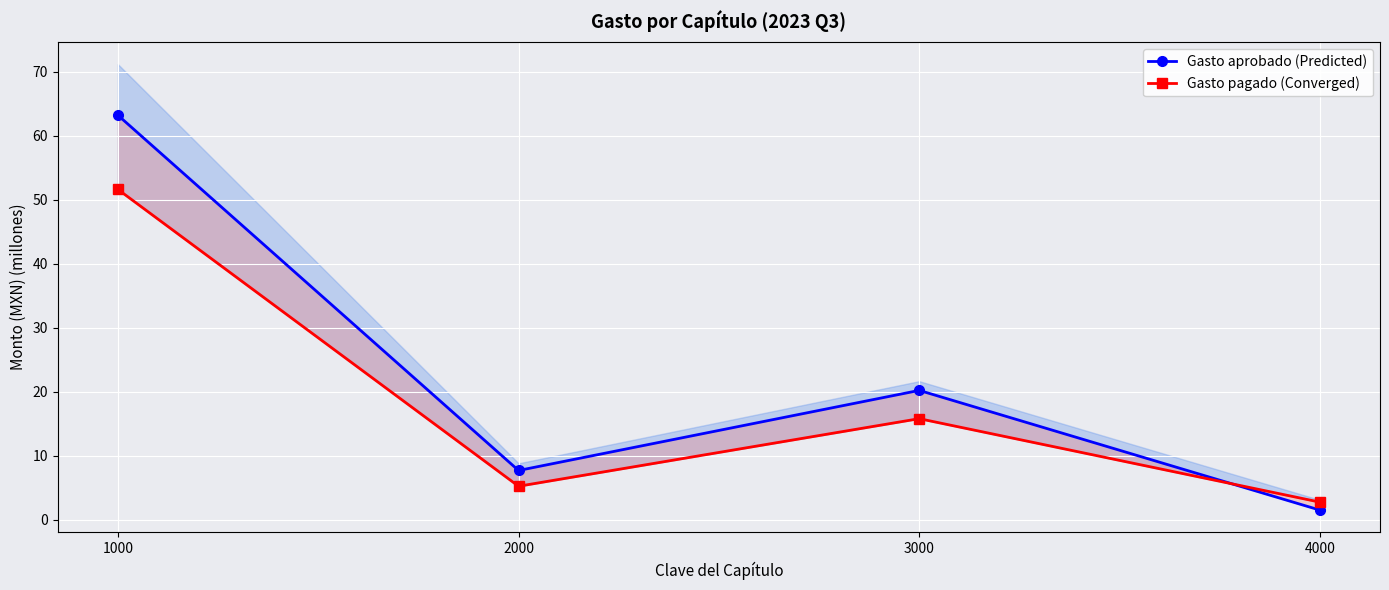

Where is Gasto aprobado (Predicted) nearest to the value 32?

3000